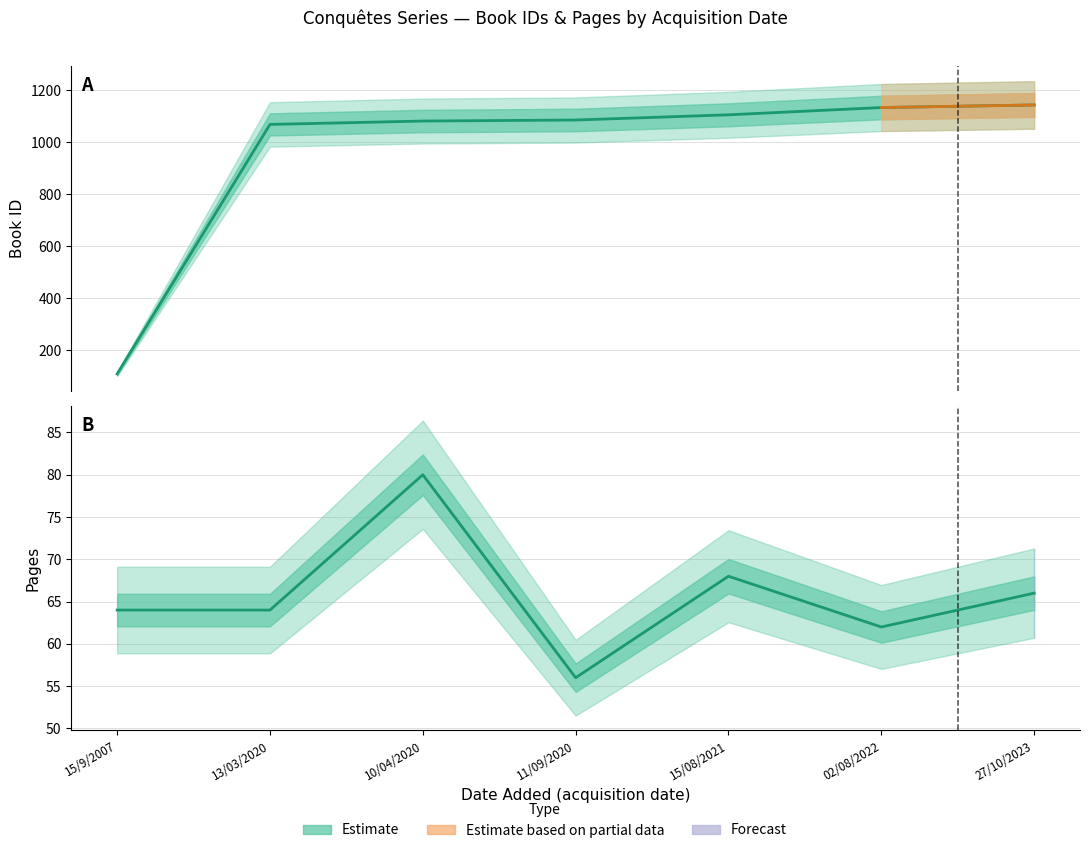

True or false: Pages and Book ID cross at least once.

False